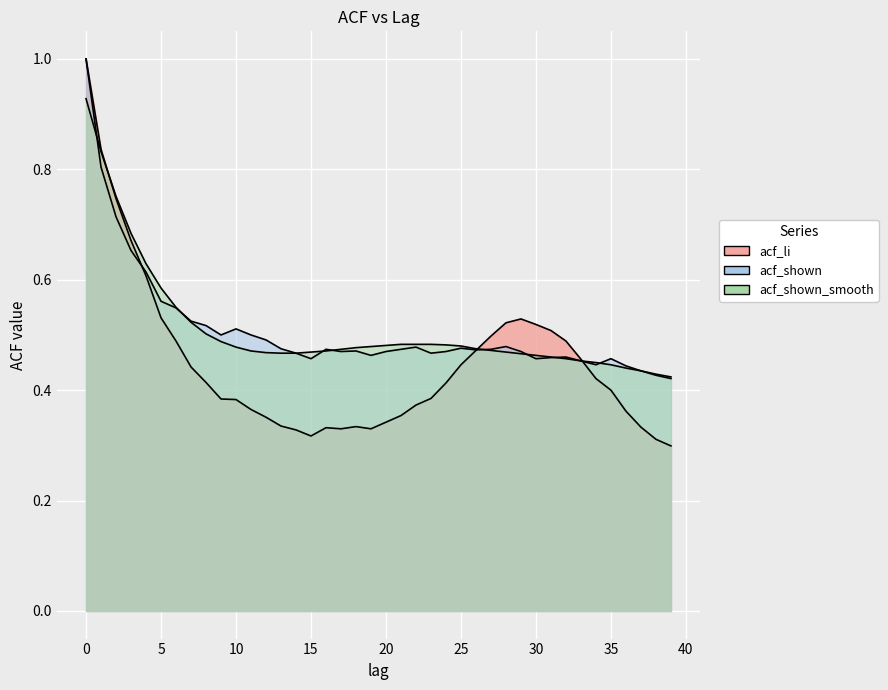

The value of acf_li at 24 is 0.4. True or false?

True